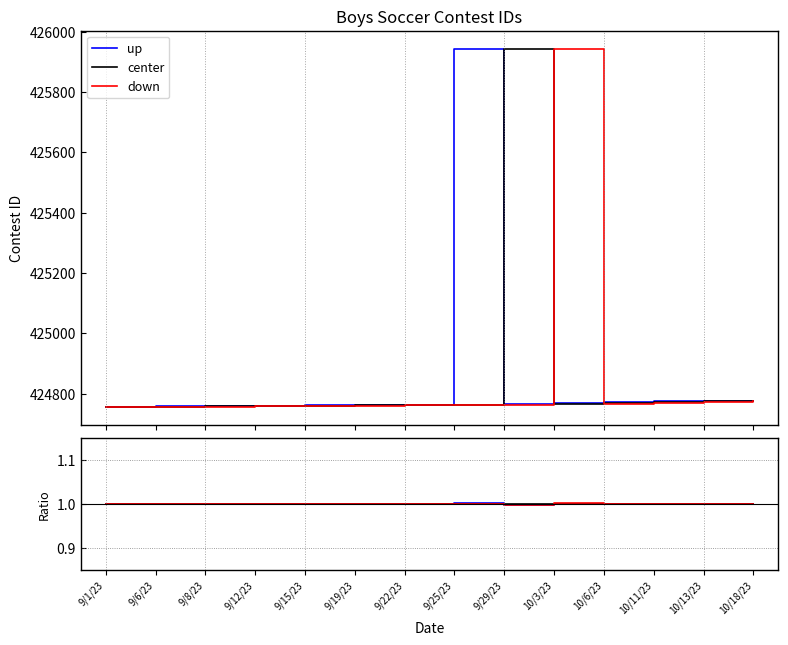

How many lines are shown in the chart?

3